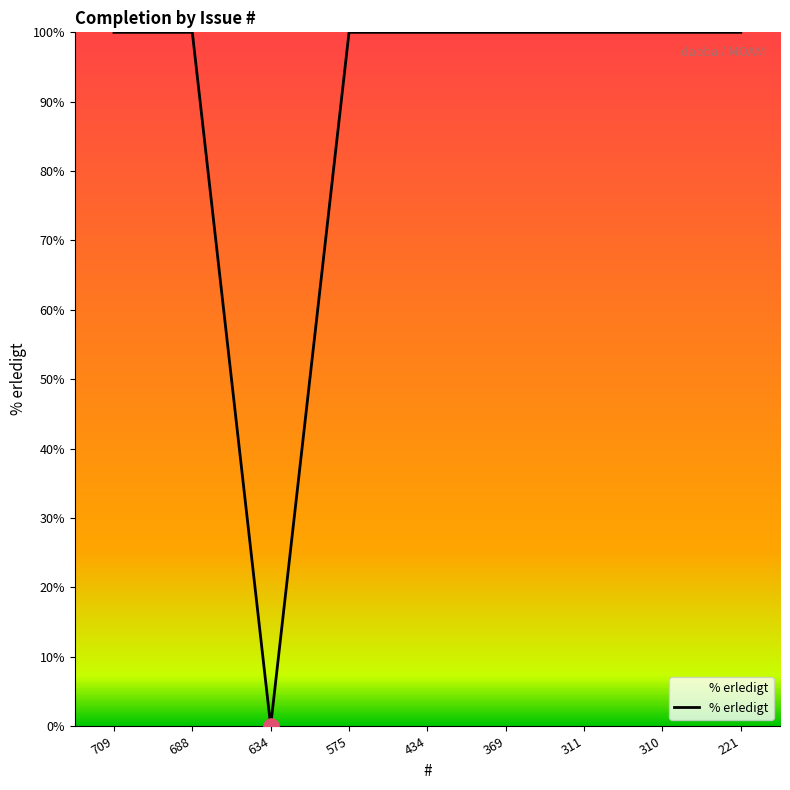

What is the ratio of the value at 709 to the value at 575?

1.0